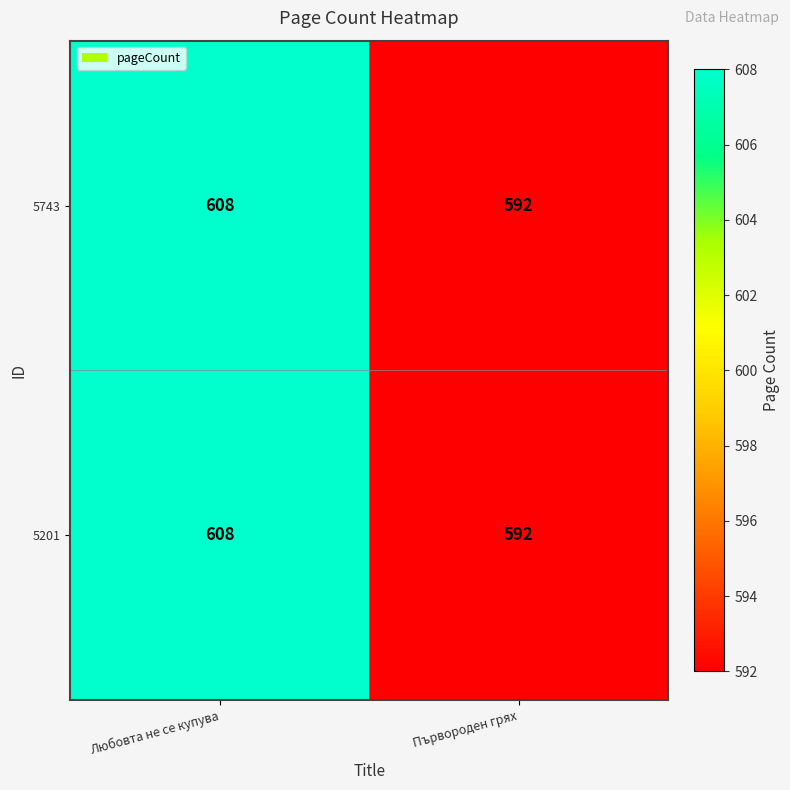

Which category has the lowest value in the 5743 series?

Първороден грях